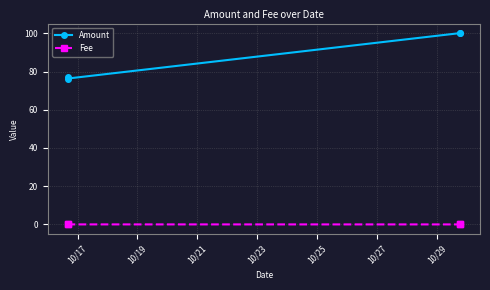

Which series has the largest total across all categories?

Amount